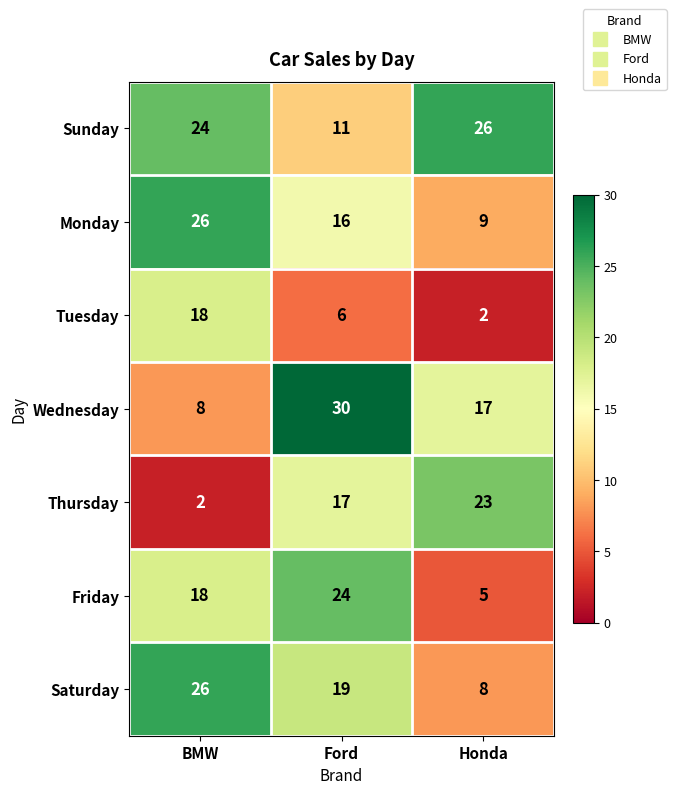

How many series are shown in this chart?

7